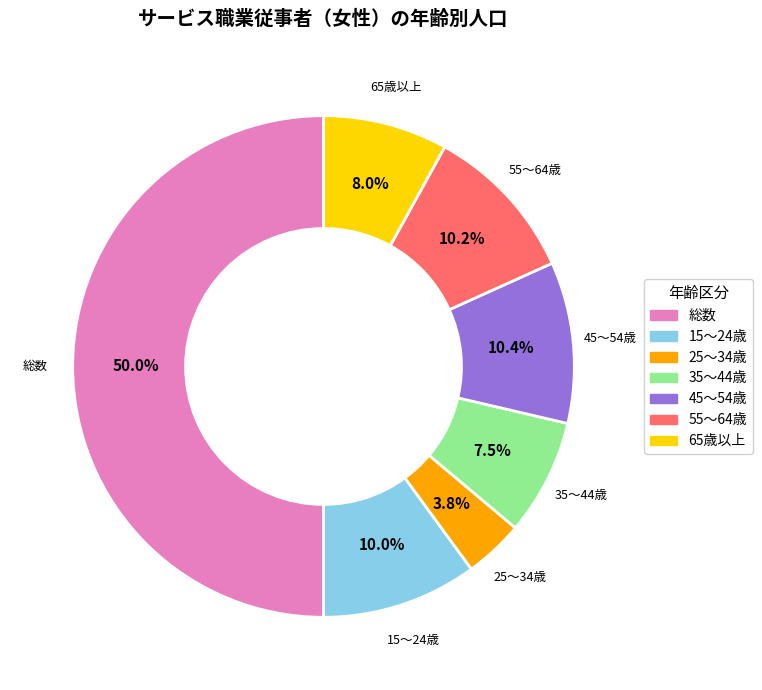

Combined, do 45～54歳 and 65歳以上 account for over 50%?

No